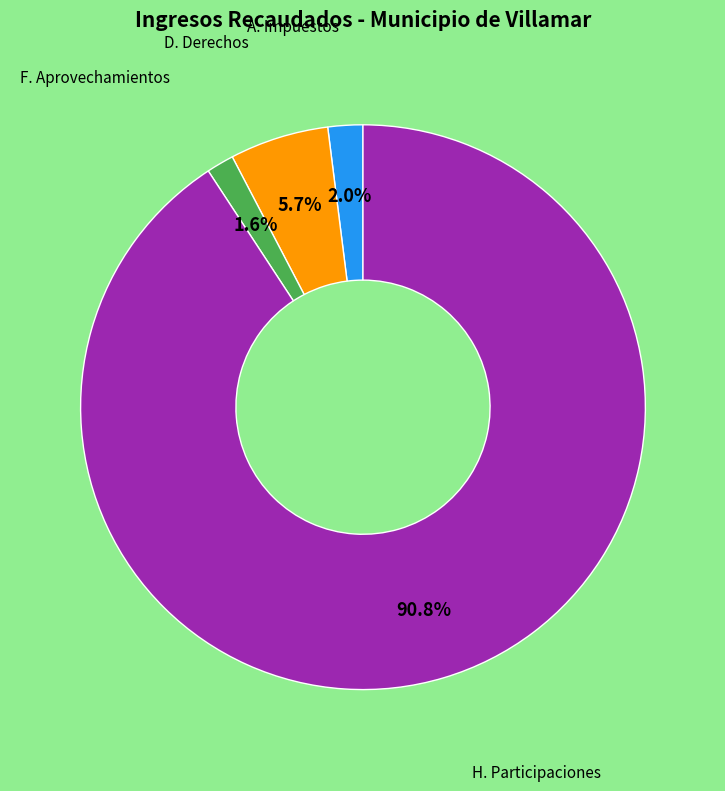

Combined, what portion of the pie is F. Aprovechamientos and H. Participaciones?

92.3%